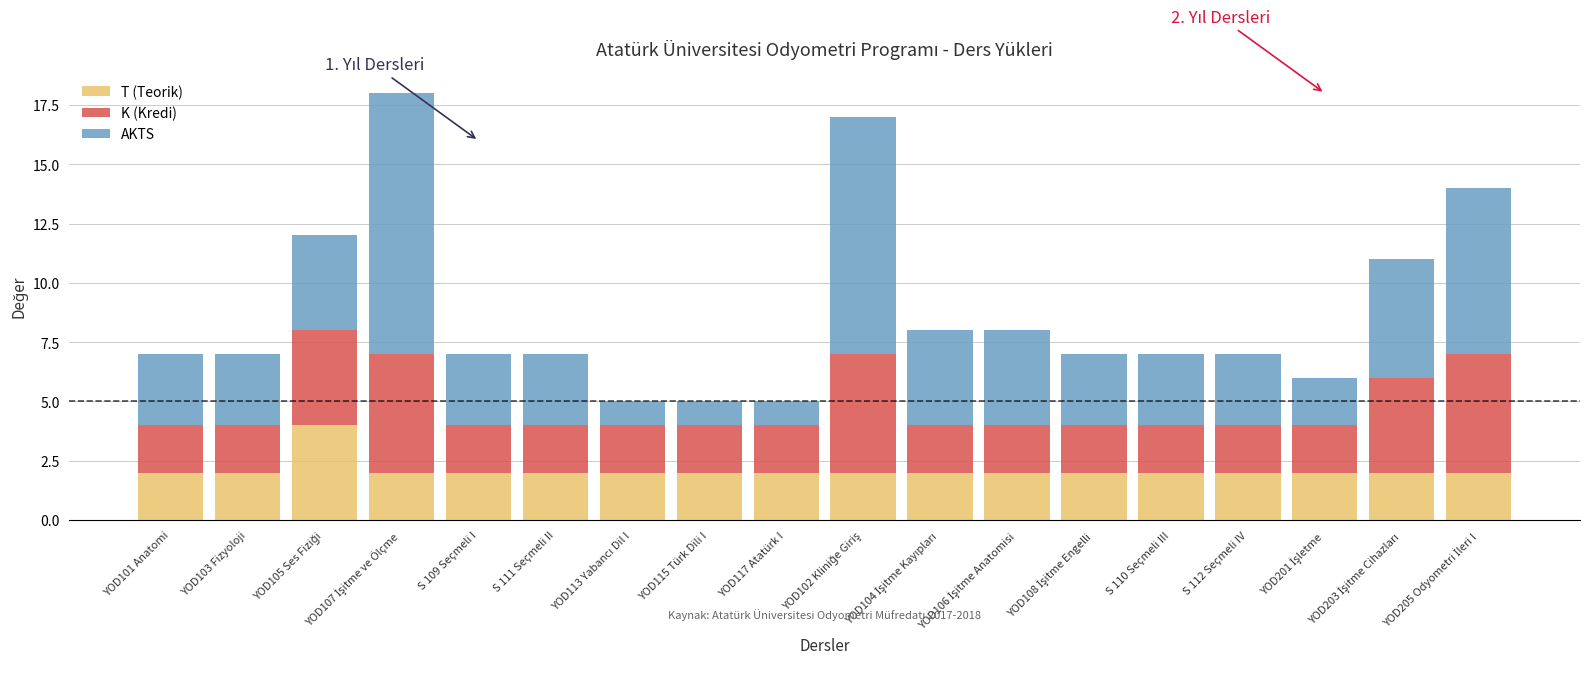

The value of T (Teorik) at YOD103 Fizyoloji is 3. True or false?

False